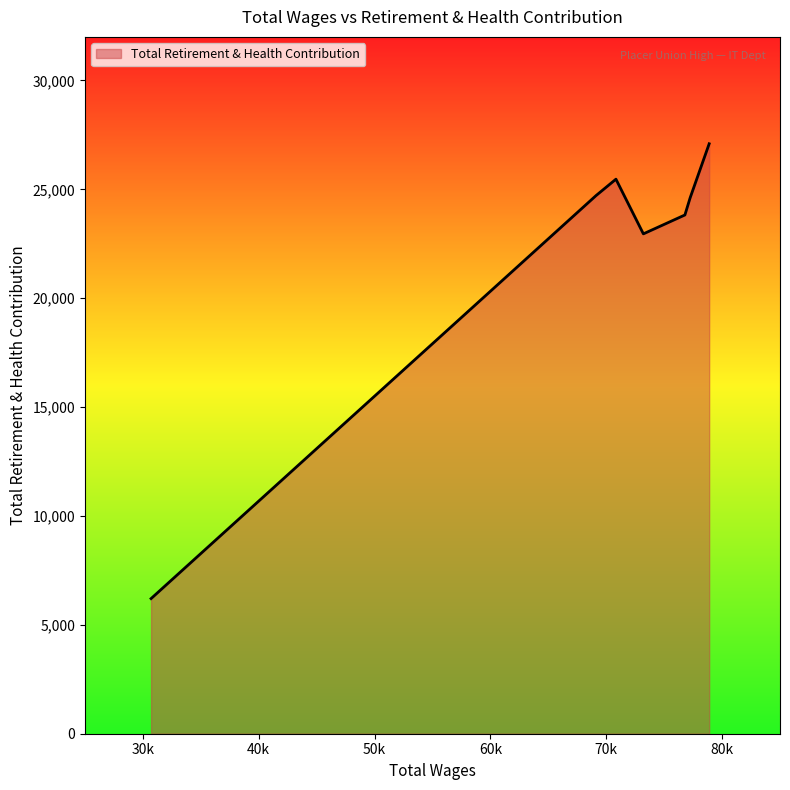

How many interior local peaks (higher than both neighbors) does the data have?

1